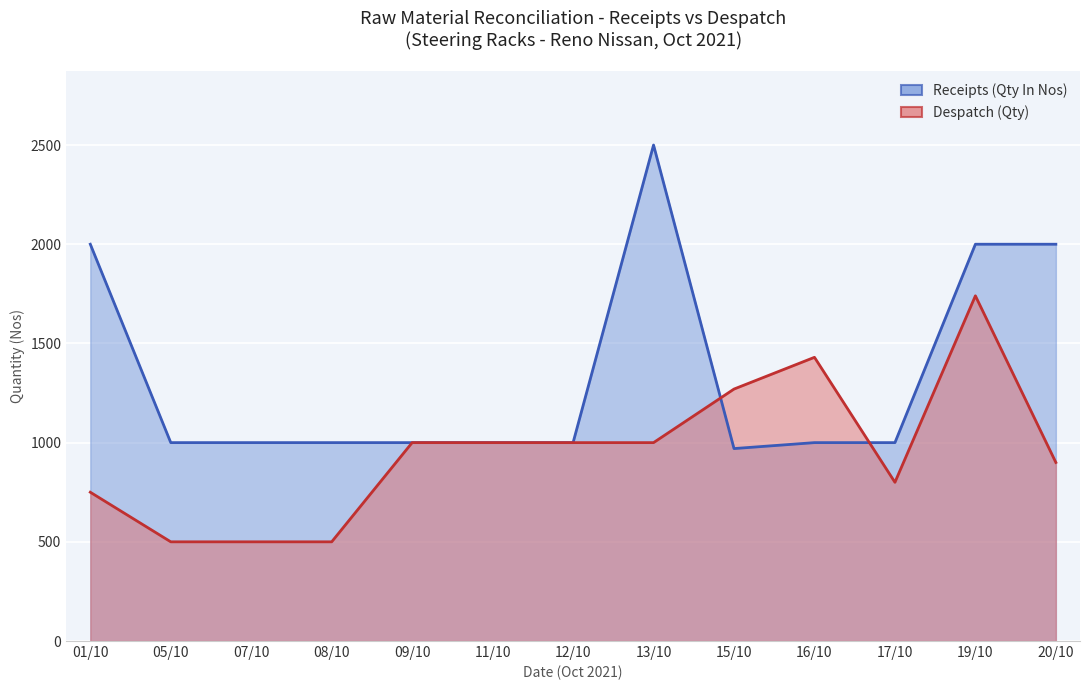

Which series has the largest total across all categories?

Receipts (Qty In Nos)